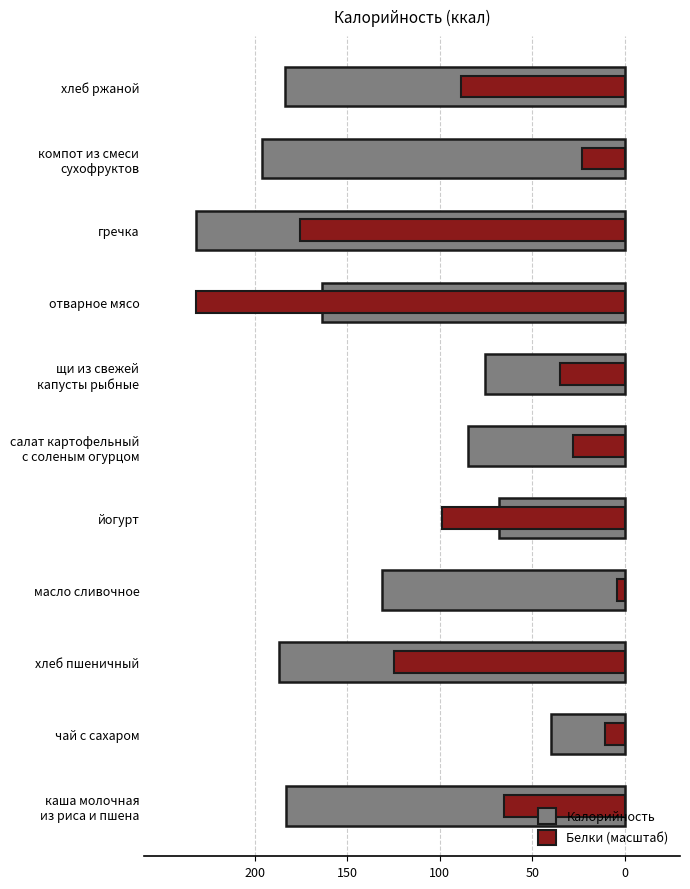

True or false: Калорийность has a value of -131.4 at масло сливочное.

True